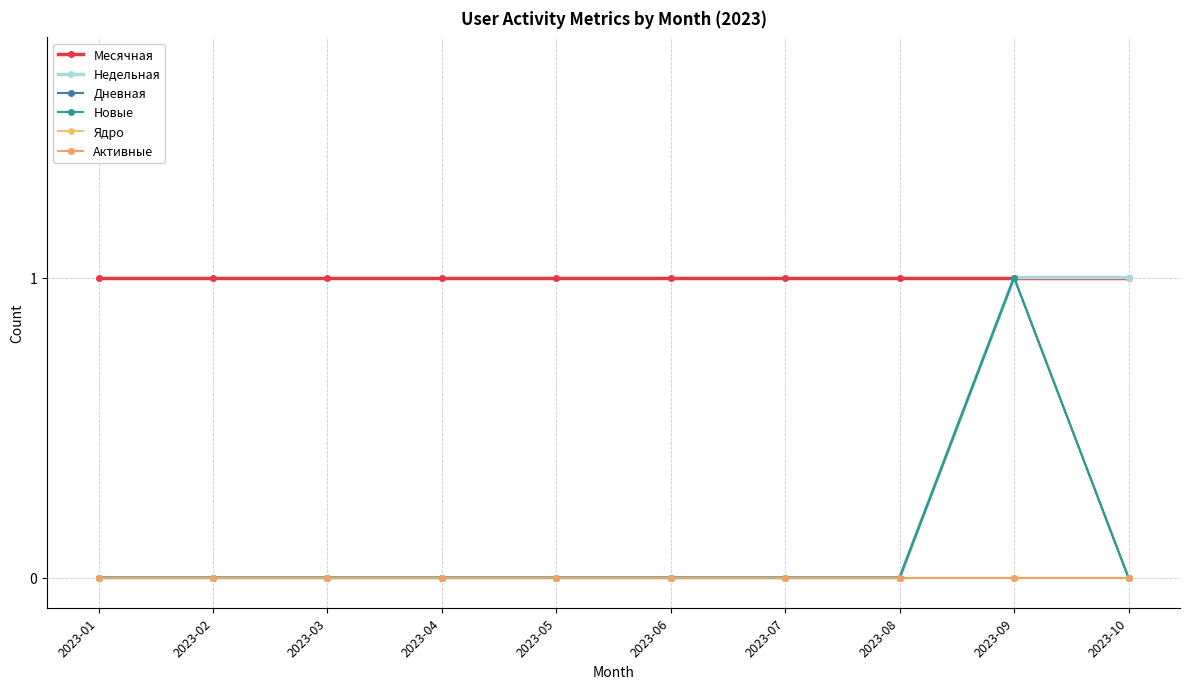

Does the chart have visible grid lines?

Yes